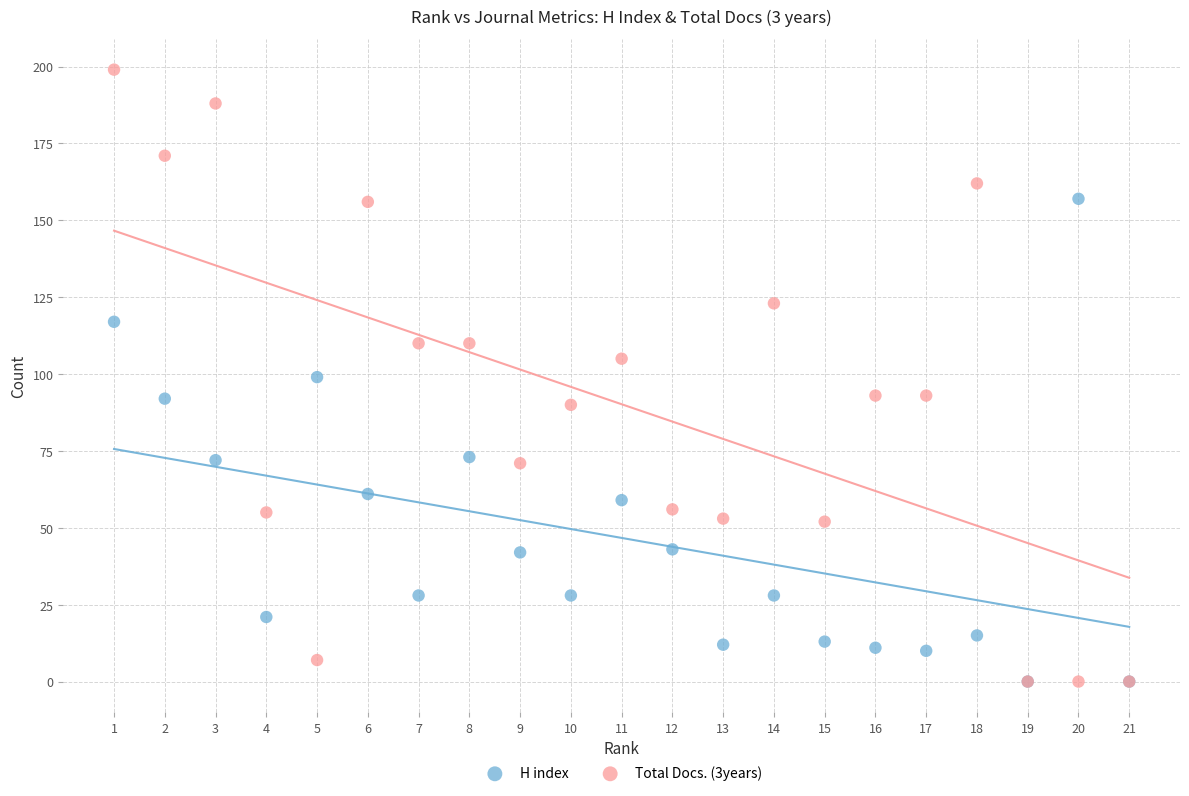

Which series contains the highest Y value?

Total Docs. (3years)